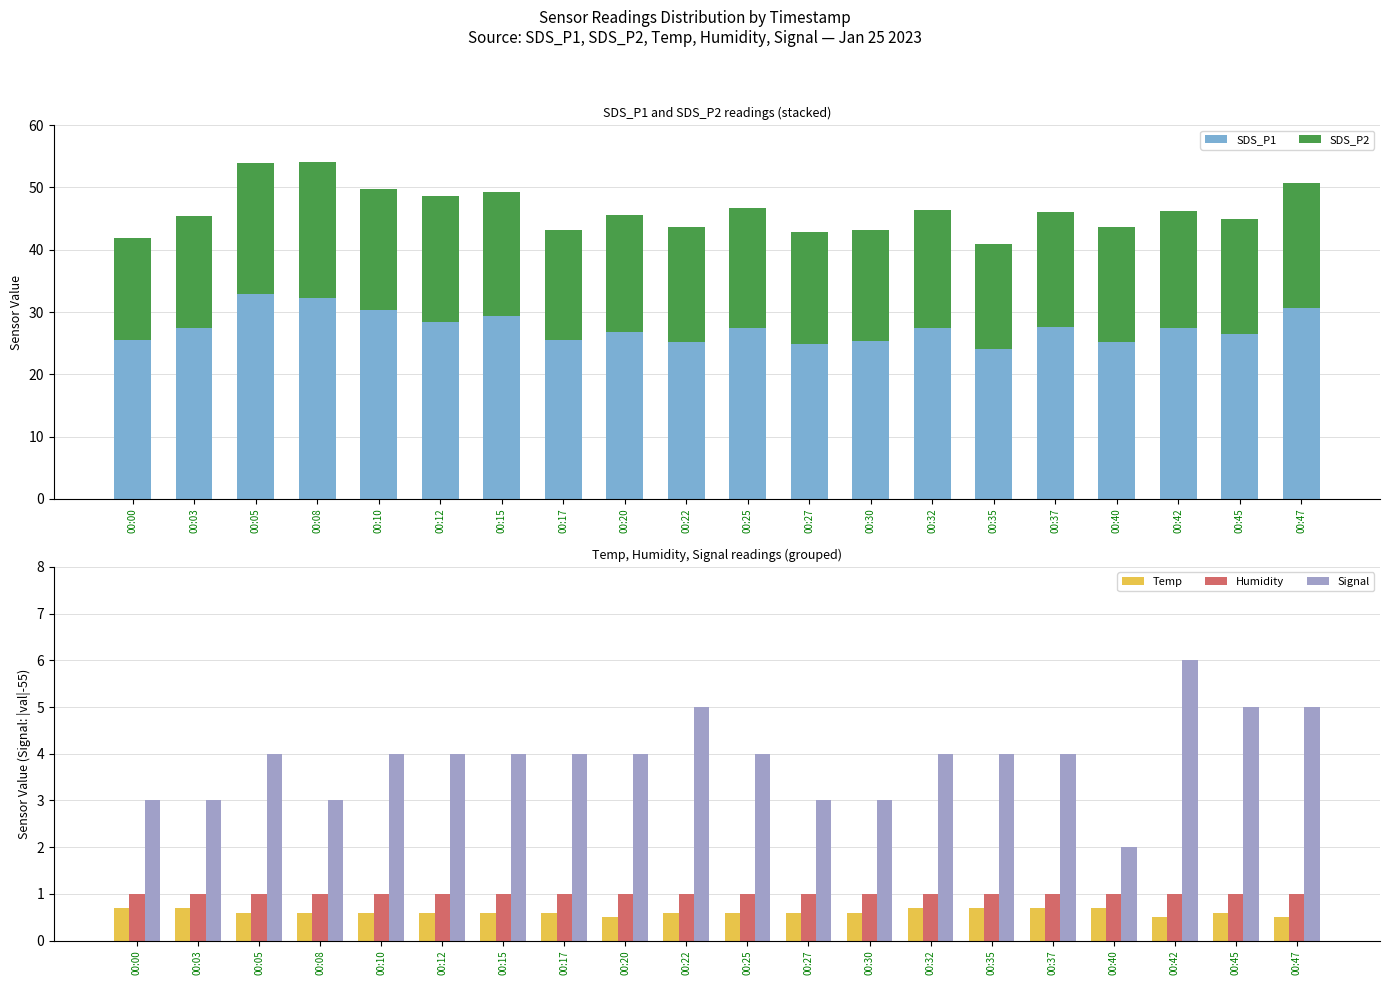

At which label does SDS_P1 first exceed 27?

00:03